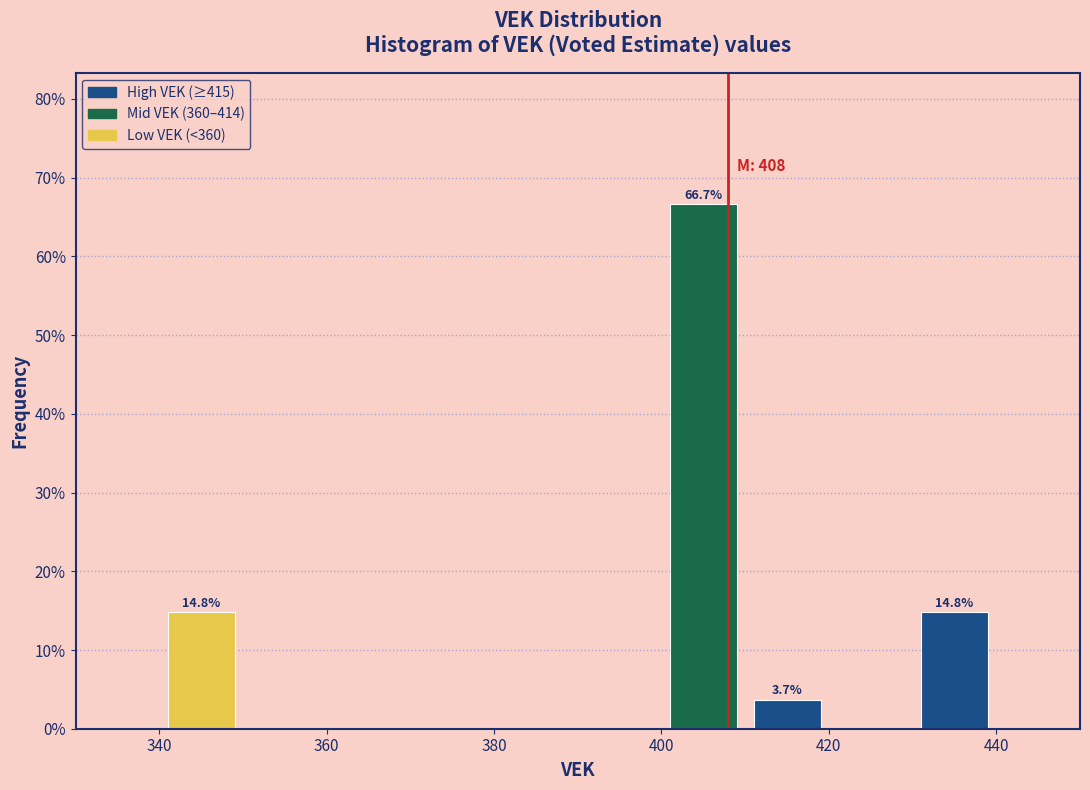

Which range on the x-axis has the tallest bar?

400 to 410